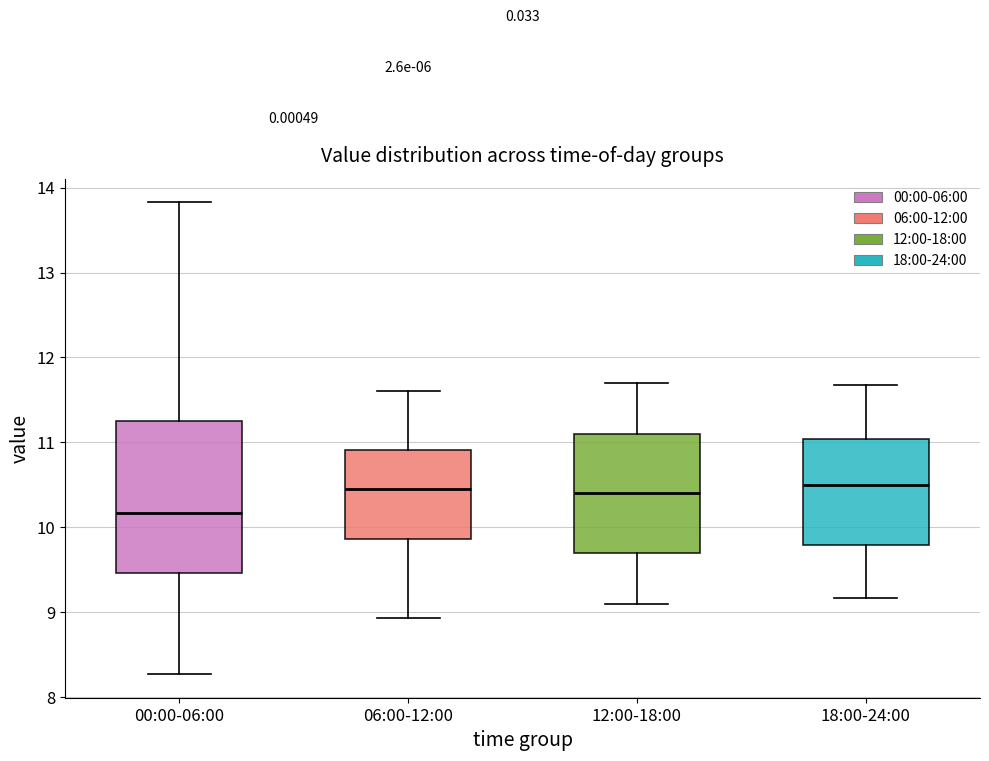

Reading left to right, read every box against the y-axis: the position of its median line, the range the box covers, and the ends of its whiskers. The values are not printed on the chart, so give them approximately, as read against the axis.

00:00-06:00: median 10.2, box 9.5 to 11.2, whiskers 8.3 to 13.8
06:00-12:00: median 10.5, box 9.9 to 10.9, whiskers 8.9 to 11.6
12:00-18:00: median 10.4, box 9.7 to 11.1, whiskers 9.1 to 11.7
18:00-24:00: median 10.5, box 9.8 to 11.0, whiskers 9.2 to 11.7